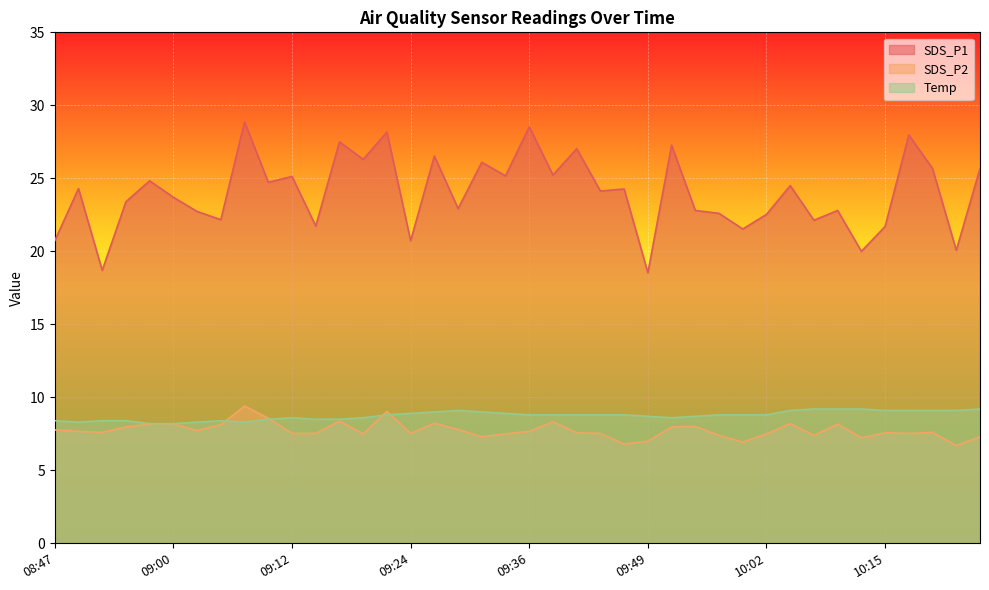

Reading left to right, transcribe all the data shown in this chart.

SDS_P1: 08:47=20.7	08:50=24.3	08:52=18.7	08:55=23.4	08:57=24.8	09:00=23.7	09:02=22.7	09:04=22.2	09:07=28.9	09:09=24.7	09:12=25.1	09:14=21.7	09:17=27.5	09:19=26.3	09:22=28.2	09:24=20.7	09:27=26.5	09:29=22.9	09:31=26.1	09:34=25.2	09:36=28.5	09:39=25.2	09:42=27.0	09:44=24.1	09:47=24.3	09:49=18.5	09:52=27.3	09:55=22.8	09:57=22.6	10:00=21.5	10:02=22.5	10:05=24.5	10:07=22.1	10:10=22.8	10:13=20.0	10:15=21.7	10:18=28.0	10:21=25.7	10:23=20.1	10:26=25.7
SDS_P2: 08:47=7.8	08:50=7.7	08:52=7.6	08:55=8.0	08:57=8.2	09:00=8.2	09:02=7.7	09:04=8.1	09:07=9.4	09:09=8.6	09:12=7.5	09:14=7.5	09:17=8.4	09:19=7.5	09:22=9.0	09:24=7.5	09:27=8.2	09:29=7.8	09:31=7.3	09:34=7.5	09:36=7.7	09:39=8.3	09:42=7.6	09:44=7.5	09:47=6.8	09:49=7.0	09:52=8.0	09:55=8.0	09:57=7.4	10:00=6.9	10:02=7.5	10:05=8.2	10:07=7.4	10:10=8.2	10:13=7.2	10:15=7.6	10:18=7.5	10:21=7.6	10:23=6.7	10:26=7.3
Temp: 08:47=8.4	08:50=8.3	08:52=8.4	08:55=8.4	08:57=8.2	09:00=8.2	09:02=8.3	09:04=8.4	09:07=8.3	09:09=8.5	09:12=8.6	09:14=8.5	09:17=8.5	09:19=8.6	09:22=8.8	09:24=8.9	09:27=9.0	09:29=9.1	09:31=9.0	09:34=8.9	09:36=8.8	09:39=8.8	09:42=8.8	09:44=8.8	09:47=8.8	09:49=8.7	09:52=8.6	09:55=8.7	09:57=8.8	10:00=8.8	10:02=8.8	10:05=9.1	10:07=9.2	10:10=9.2	10:13=9.2	10:15=9.1	10:18=9.1	10:21=9.1	10:23=9.1	10:26=9.2